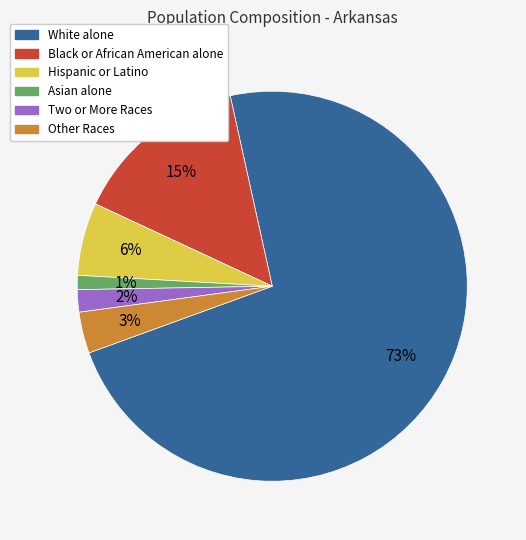

Which slice is the smallest?

Asian alone